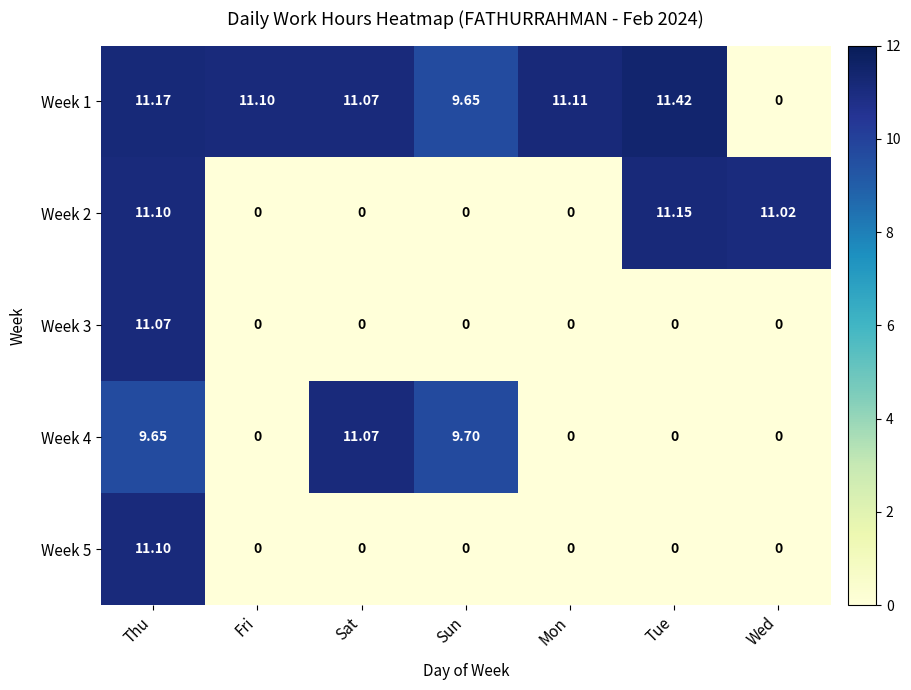

At which label does Week 2 reach its peak?

Tue